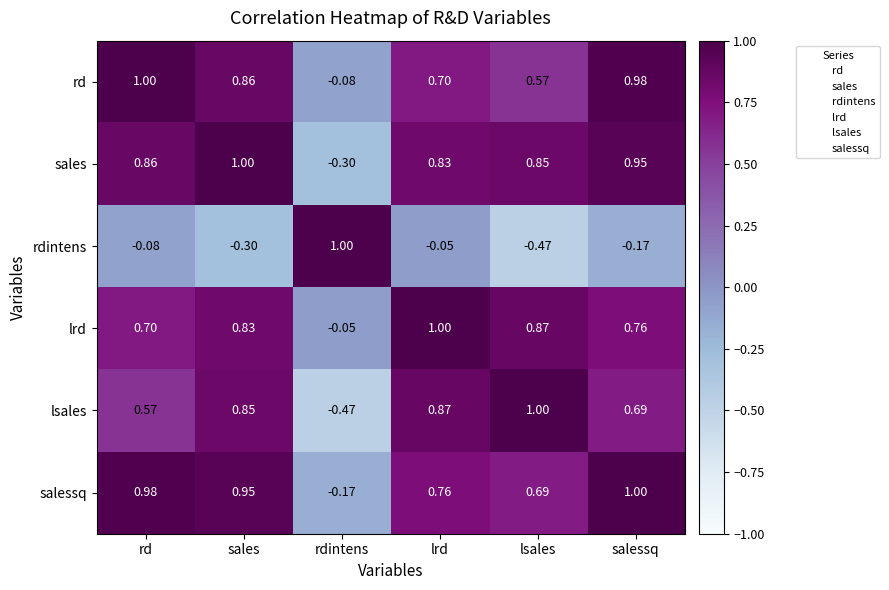

Which series changed the most between lrd and salessq?

rd